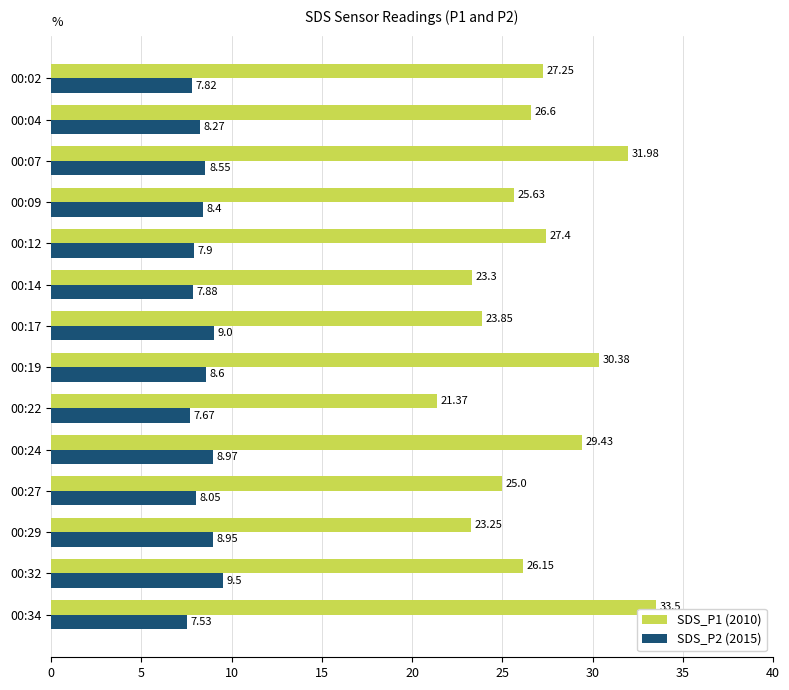

What is the spread (max minus min) of values at 00:19?

21.8